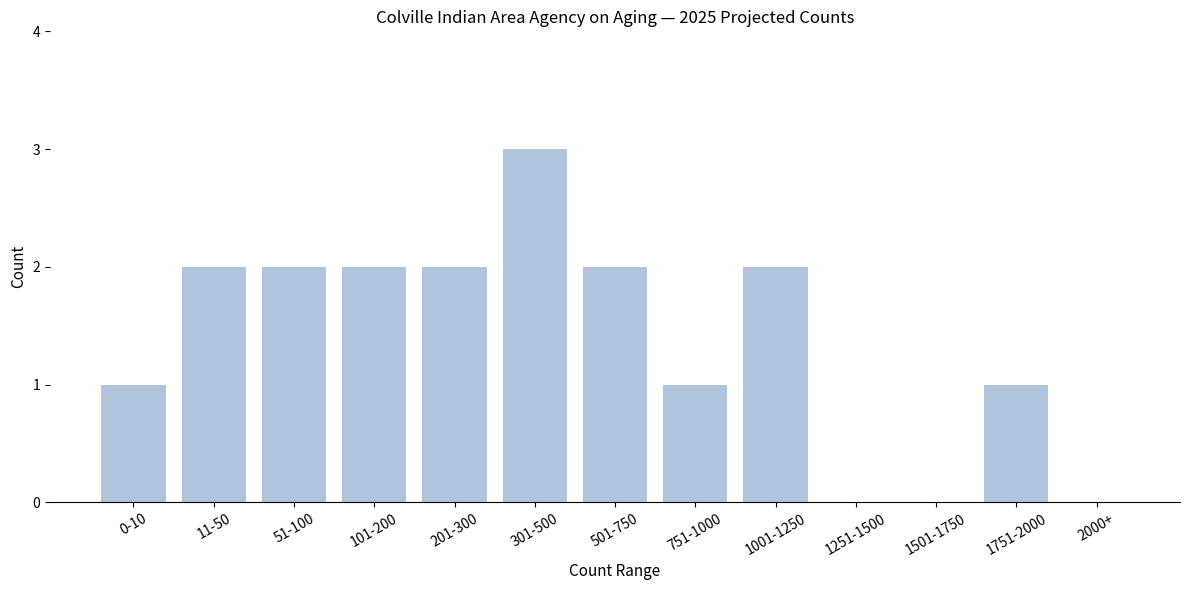

Reading right to left, extract all data points from this chart.

2000+=0	1751-2000=1	1501-1750=0	1251-1500=0	1001-1250=2	751-1000=1	501-750=2	301-500=3	201-300=2	101-200=2	51-100=2	11-50=2	0-10=1